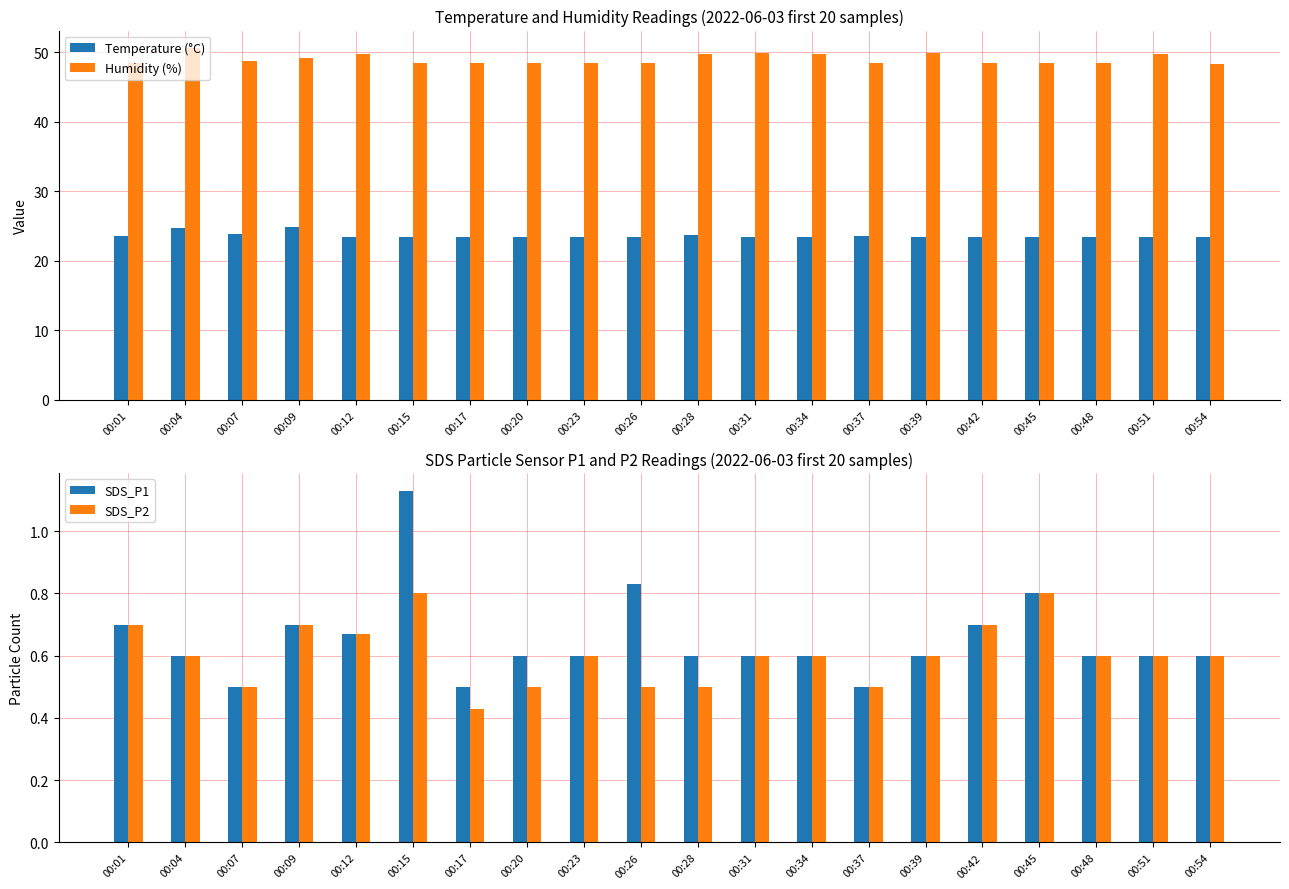

Which category has the lowest value in the SDS_P1 series?

00:07